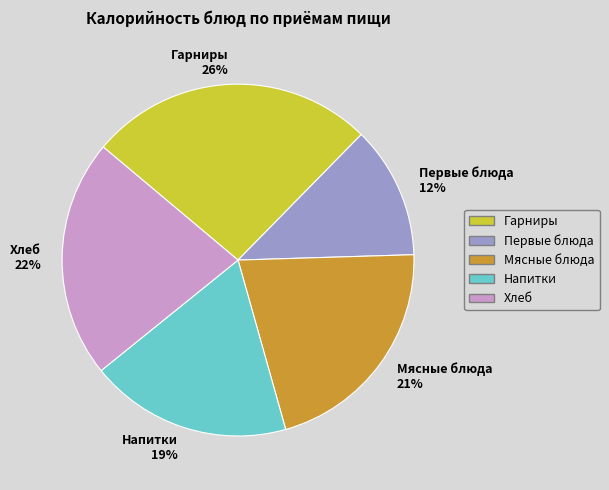

What percentage is the Гарниры slice, to the nearest percent?

26%